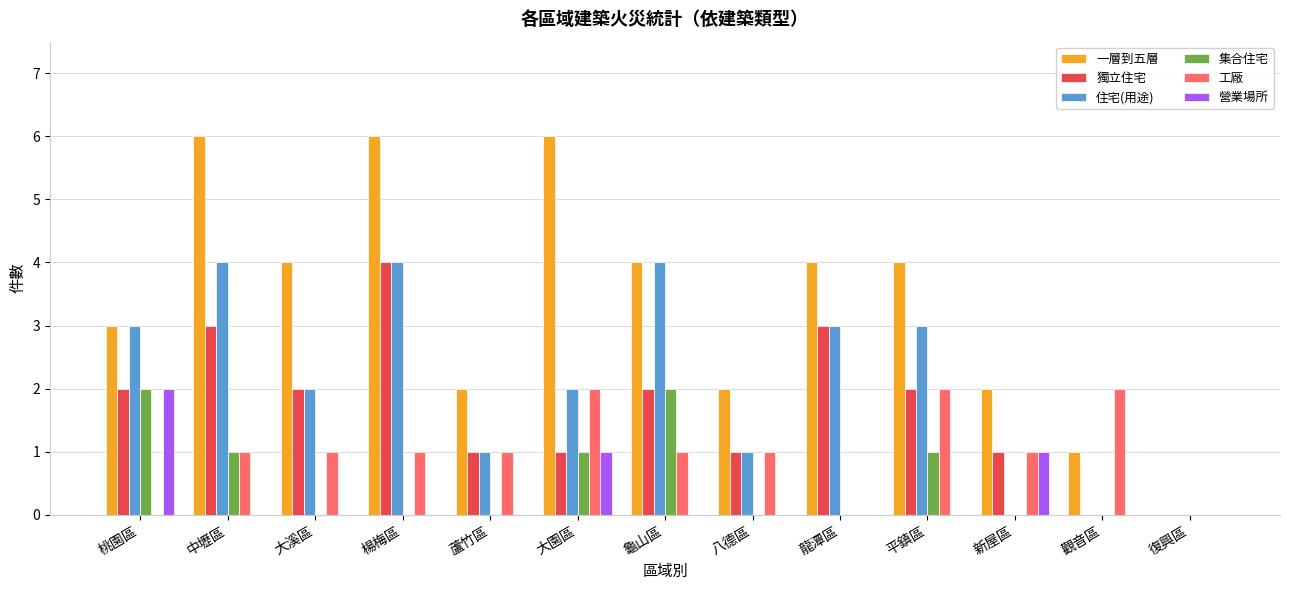

What is the maximum value for 一層到五層?

6